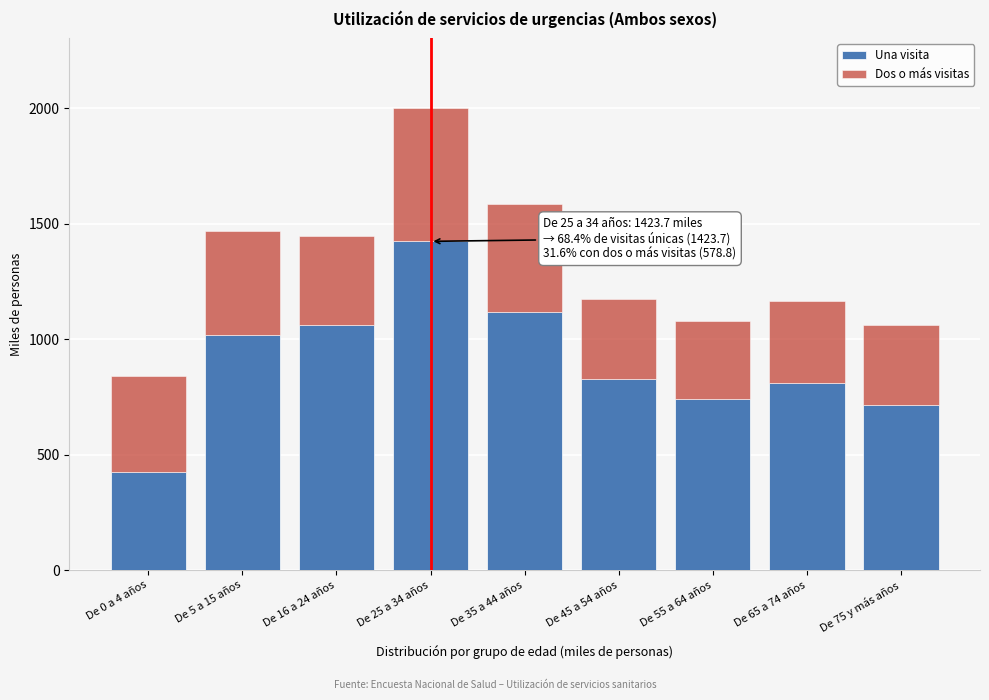

Reading left to right, list the values for the Una visita series.

424.3	1017.4	1061.2	1423.7	1117.9	828.3	742.9	808.4	714.1